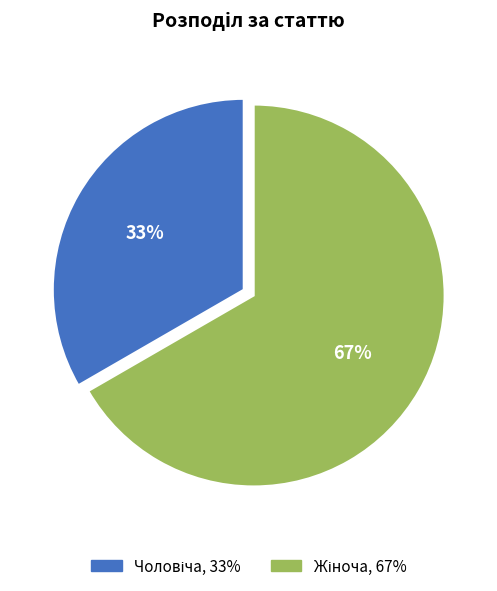

Is there any slice that represents more than half of the pie?

Yes